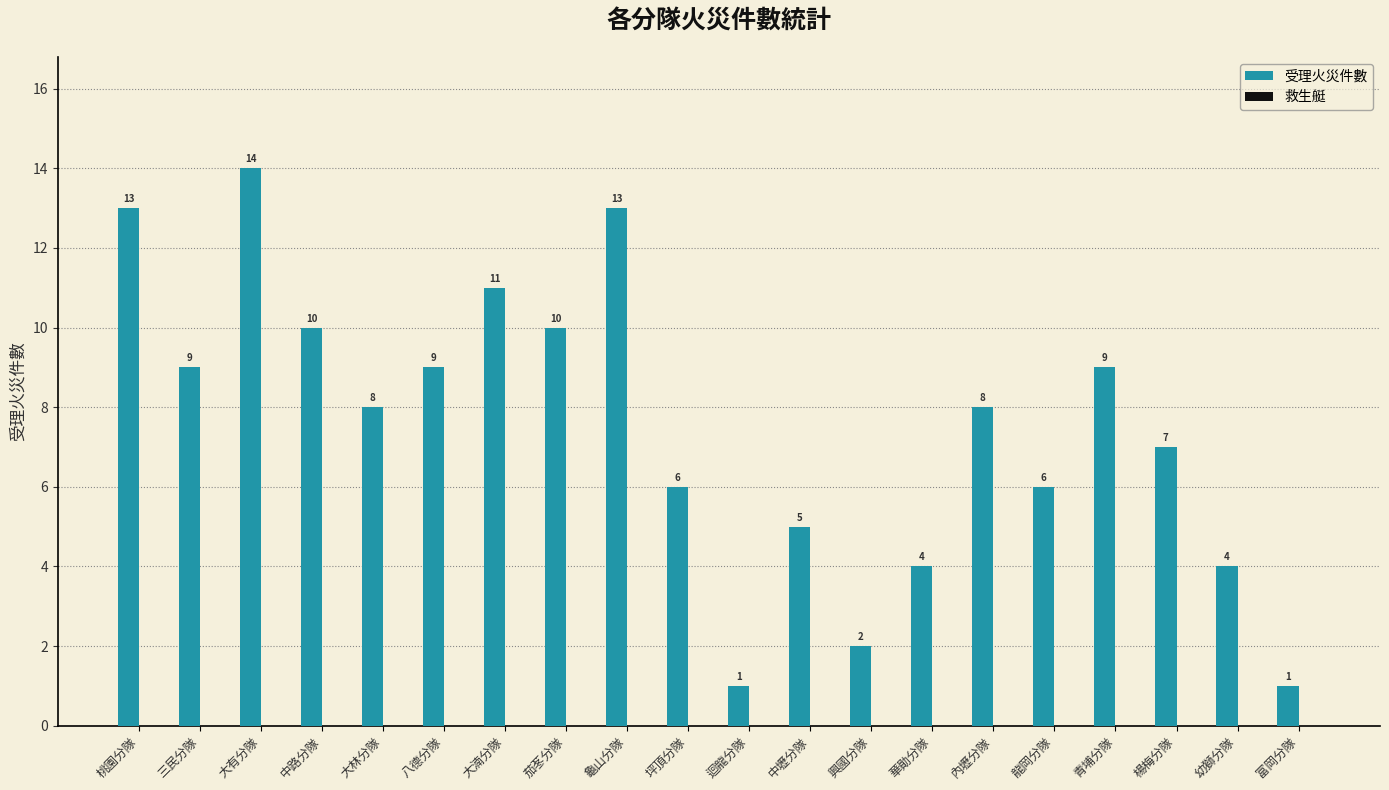

Between 迴龍分隊 and 內壢分隊, which is larger?

內壢分隊